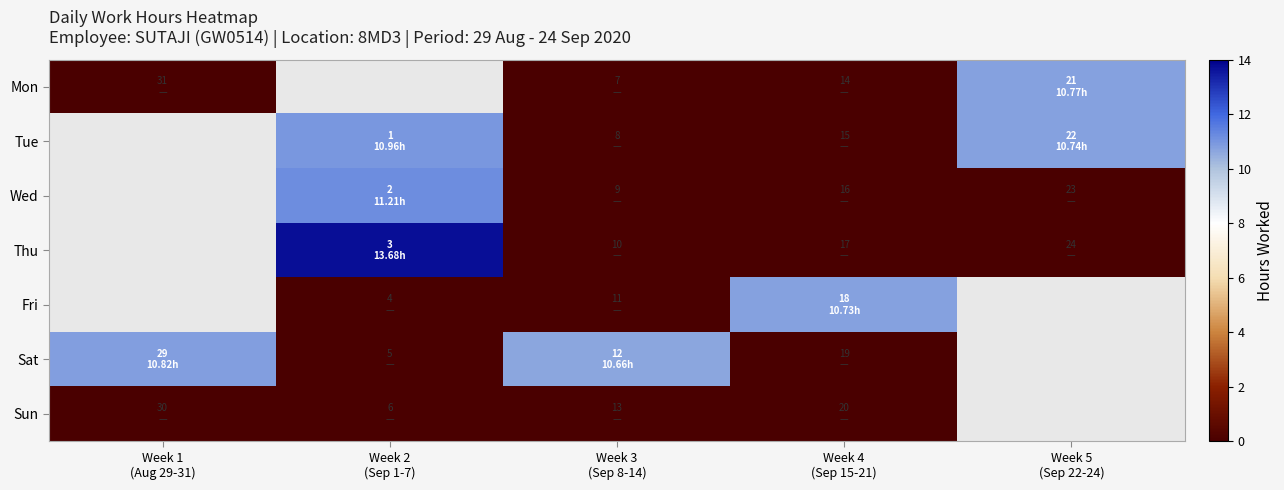

List the series in order of their overall mean, lowest first.

Mon, Tue, Wed, Thu, Fri, Sat, Sun